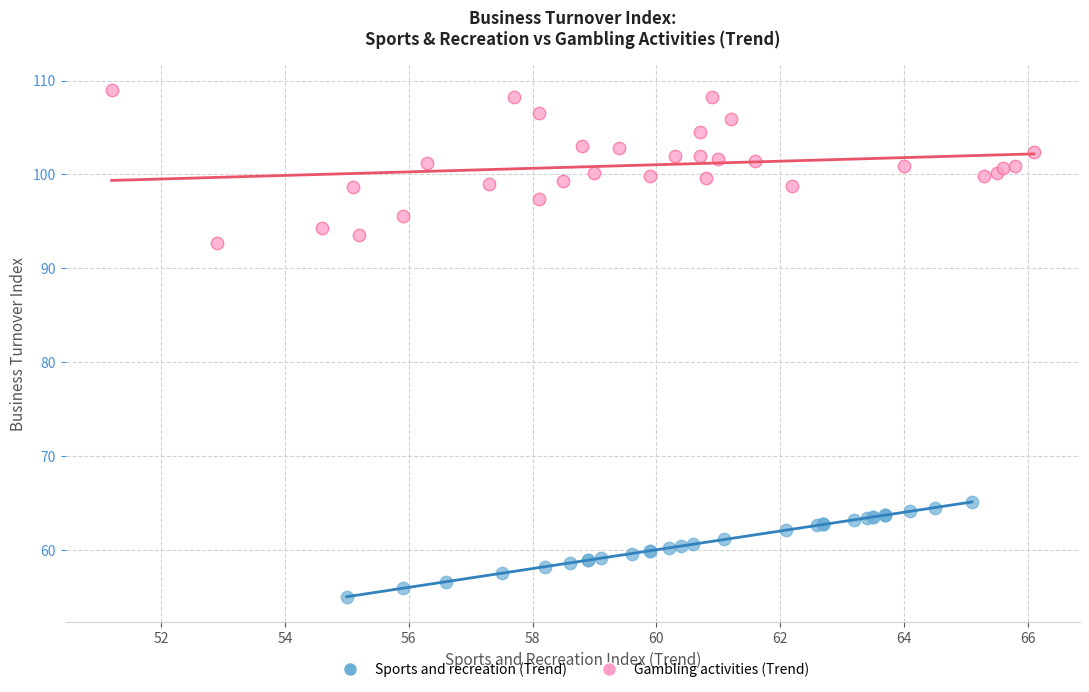

Which series contains the highest Y value?

Gambling activities (Trend)